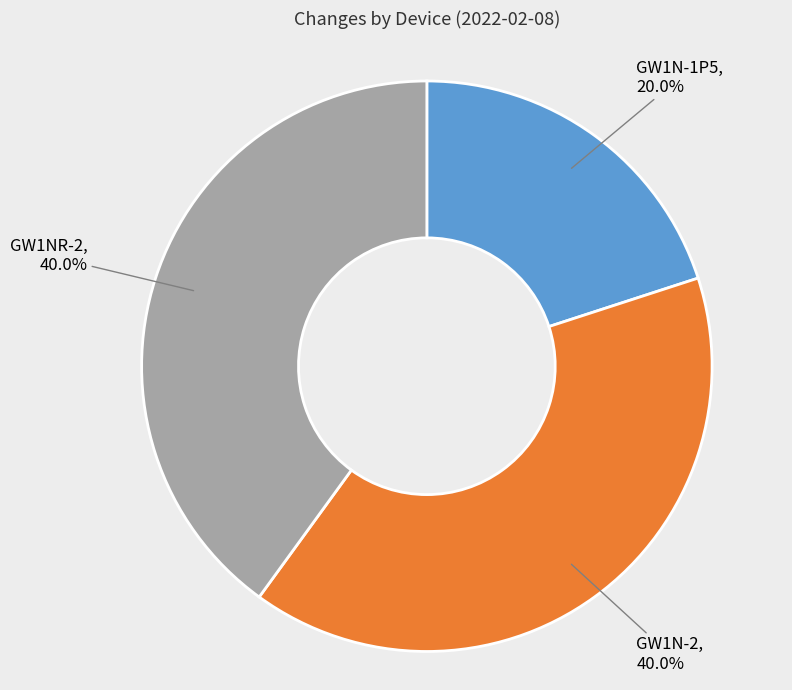

Does any single category account for the majority?

No